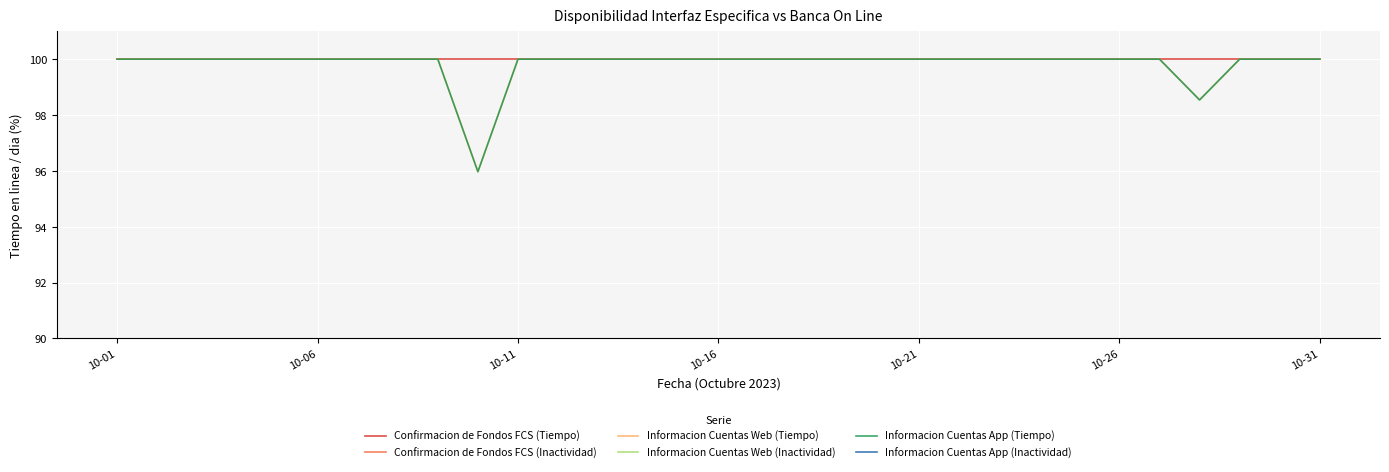

What value does the Informacion Cuentas Web (Tiempo) series have at 10-16?

100.0